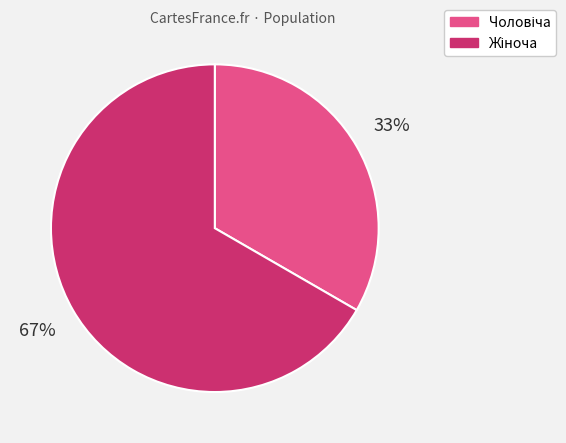

Is there any slice that represents more than half of the pie?

Yes